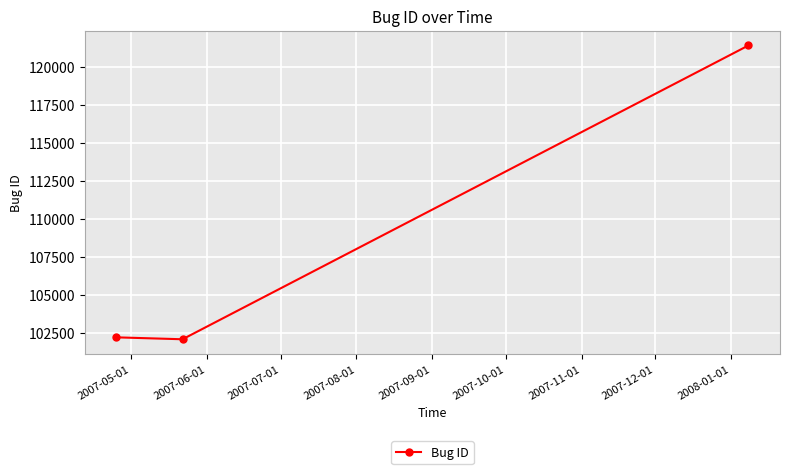

What is the difference between the maximum and minimum values?

19348